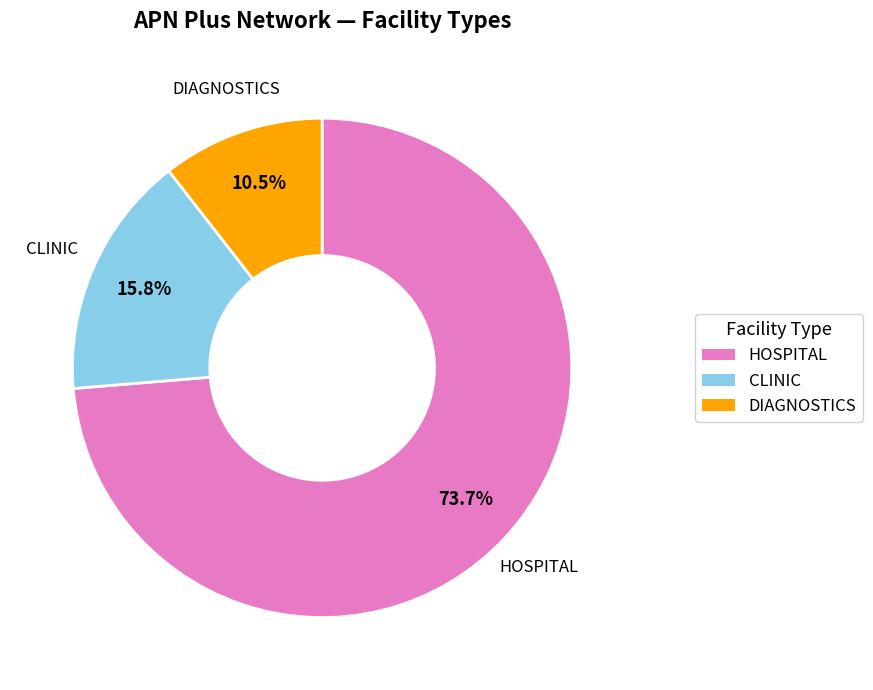

Is it true that CLINIC is 5% of the pie?

False